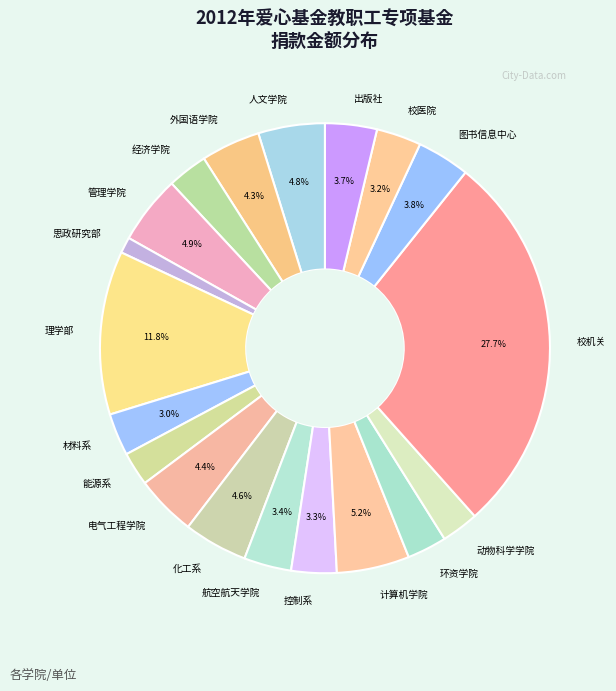

Which slice is the smallest?

思政研究部